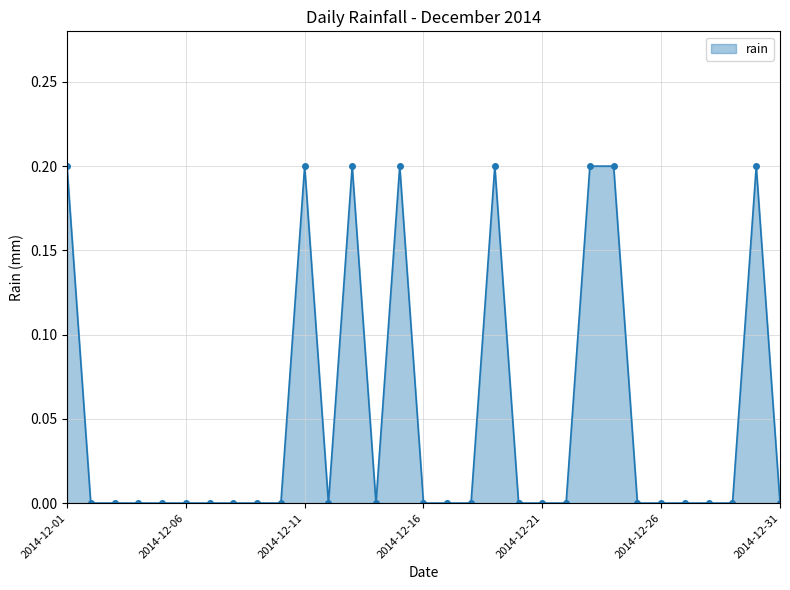

What is the difference between the maximum and second lowest values?

0.2